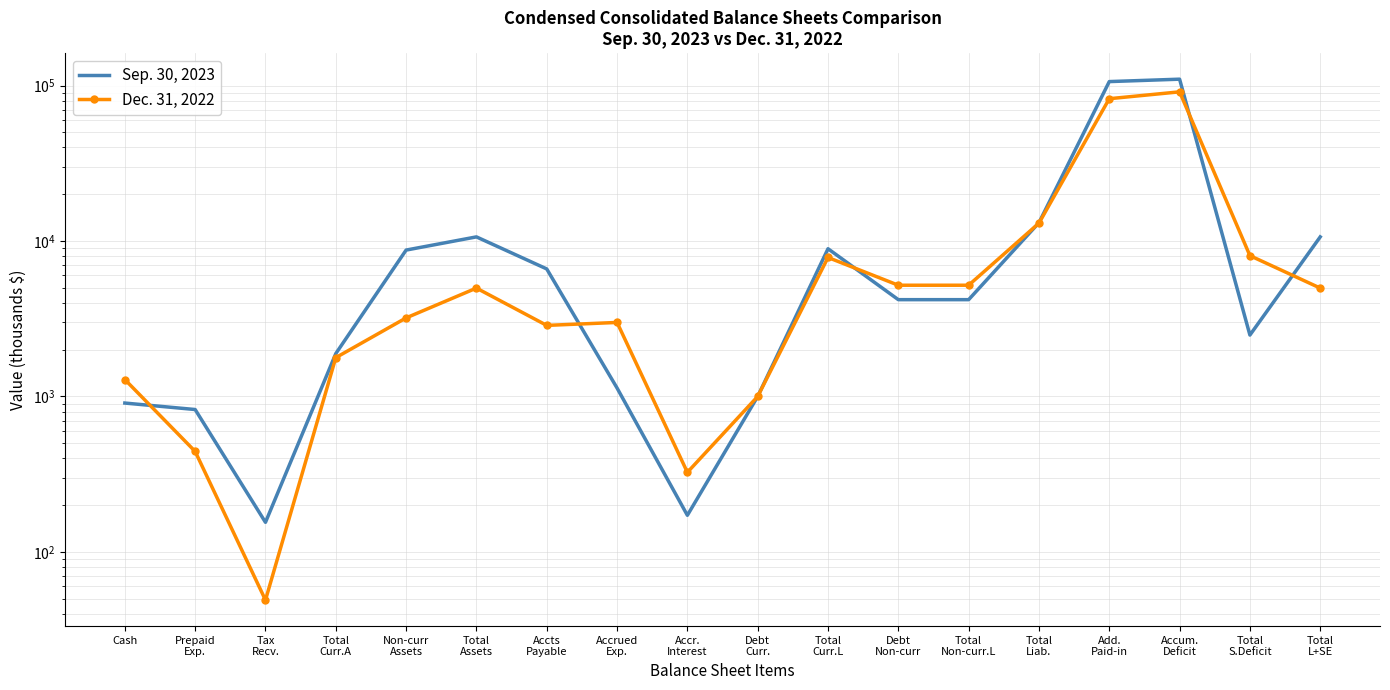

List the series in order of their peak value, highest first.

Sep. 30, 2023, Dec. 31, 2022